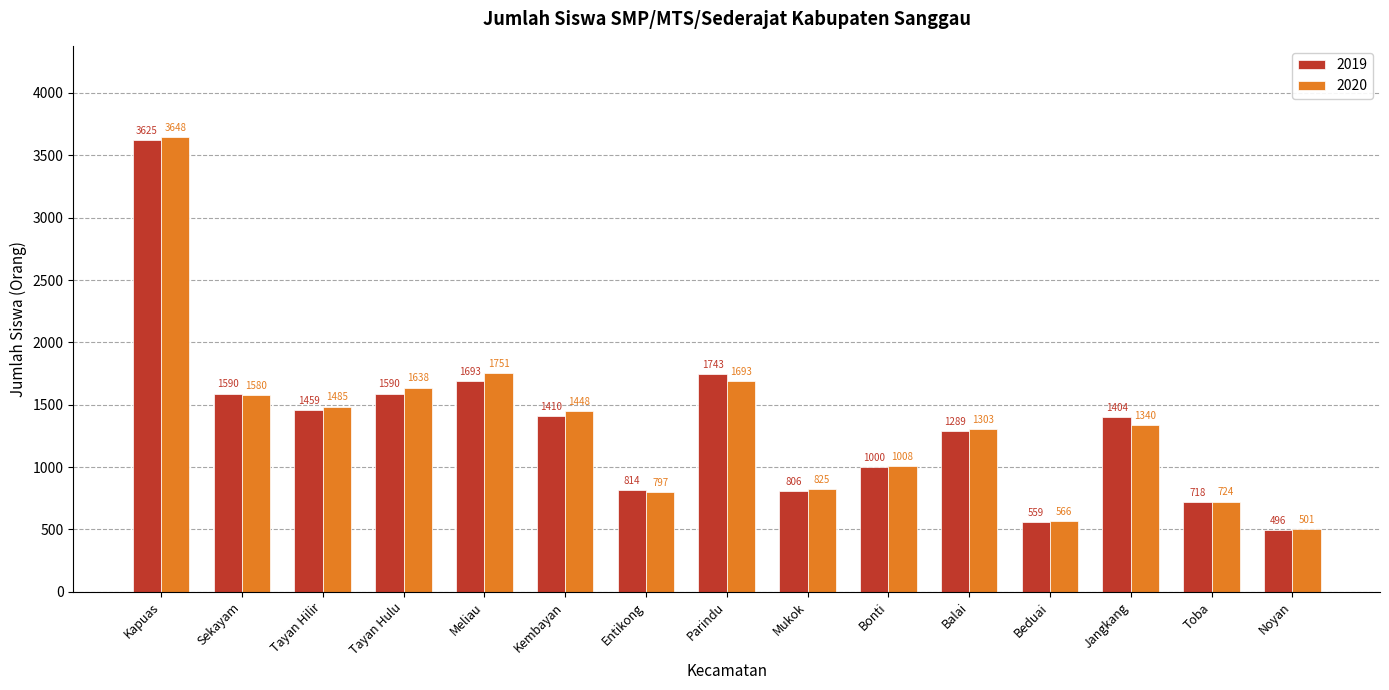

How many categories are shown in the chart?

15